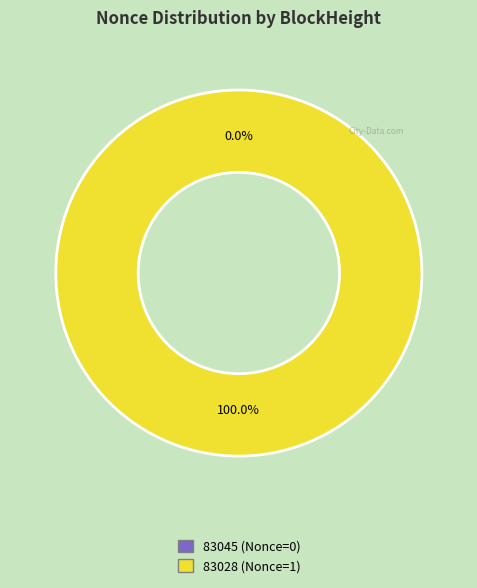

What is the largest slice in the pie chart?

83028